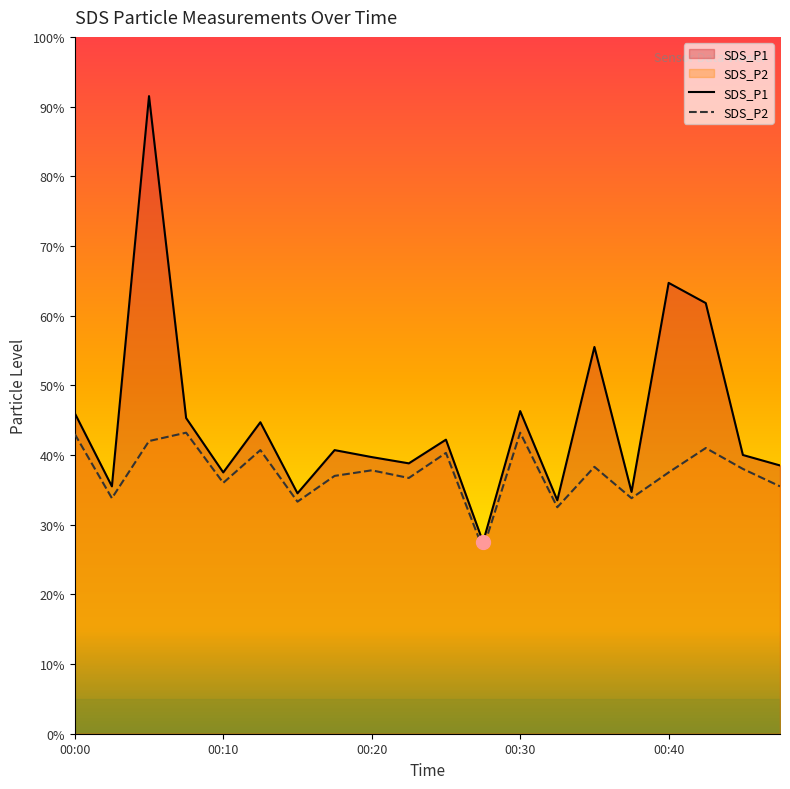

Between 00:25 and 00:40, which is larger?

00:40